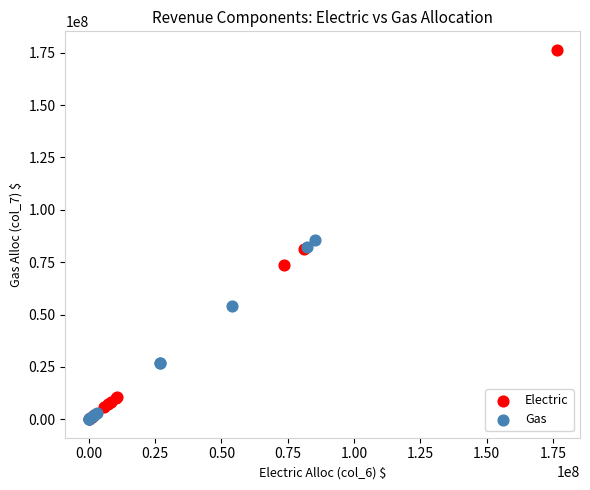

Which series reaches the maximum Y coordinate?

Electric